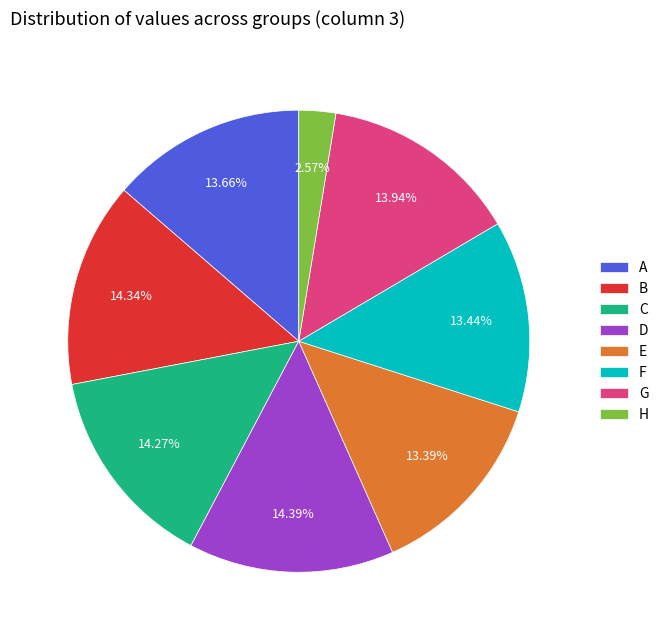

What percentage is NOT represented by D?

85.6%